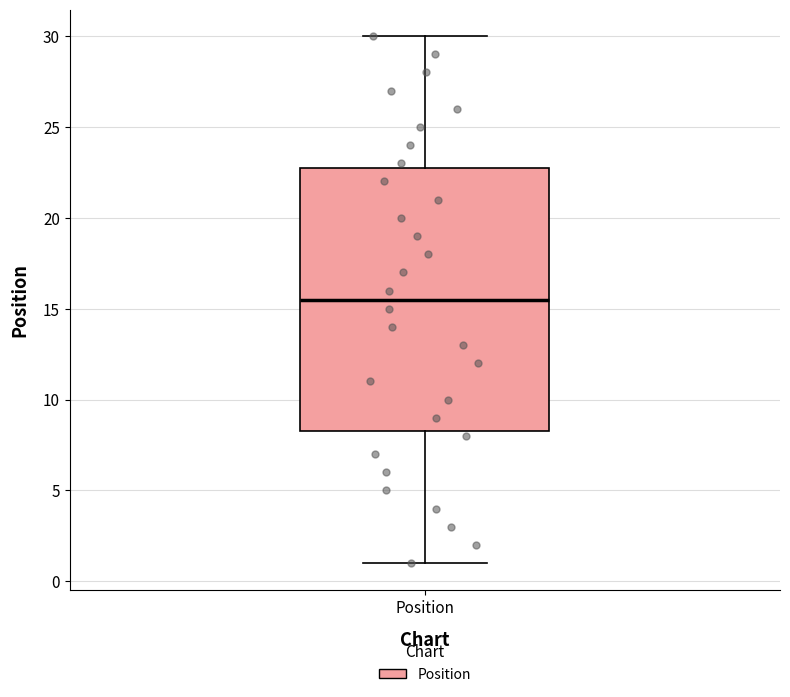

Where is the lower edge of the box for Position on the y-axis? The values are not printed on the chart, so give them approximately, as read against the axis.

8.5